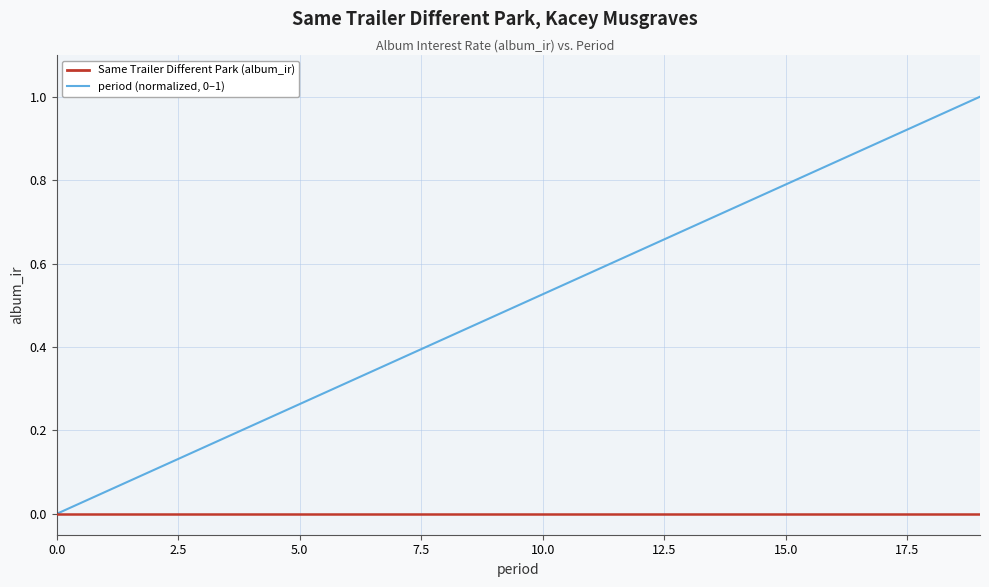

What is the maximum value shown in the chart?

1.0